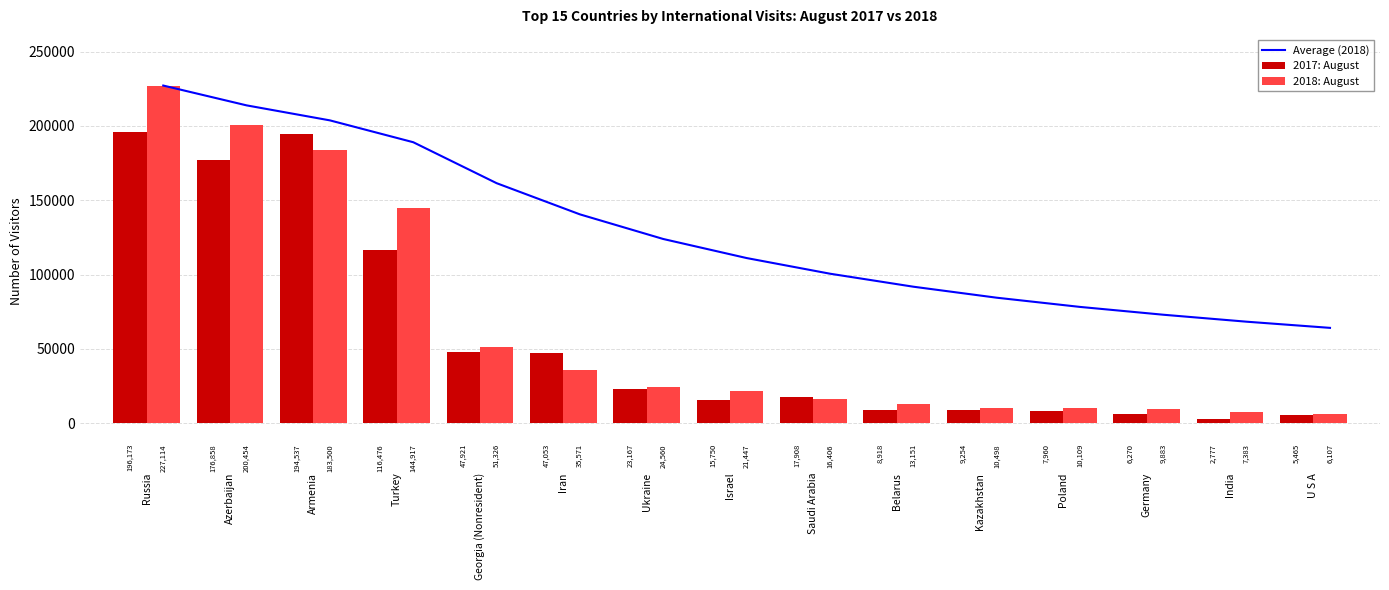

Reading left to right, what are all the values shown in this chart?

Average (2018): 227114.0	213784.0	203689.3	188996.2	161462.2	140480.3	123920.3	111111.1	100588.3	91844.6	84449.5	78254.4	72995.1	68308.5	64161.7
2017: August: 196173.0	176858.0	194537.0	116476.0	47921.0	47053.0	23167.0	15750.0	17908.0	8918.0	9254.0	7960.0	6270.0	2777.0	5465.0
2018: August: 227114.0	200454.0	183500.0	144917.0	51326.0	35571.0	24560.0	21447.0	16406.0	13151.0	10498.0	10109.0	9883.0	7383.0	6107.0